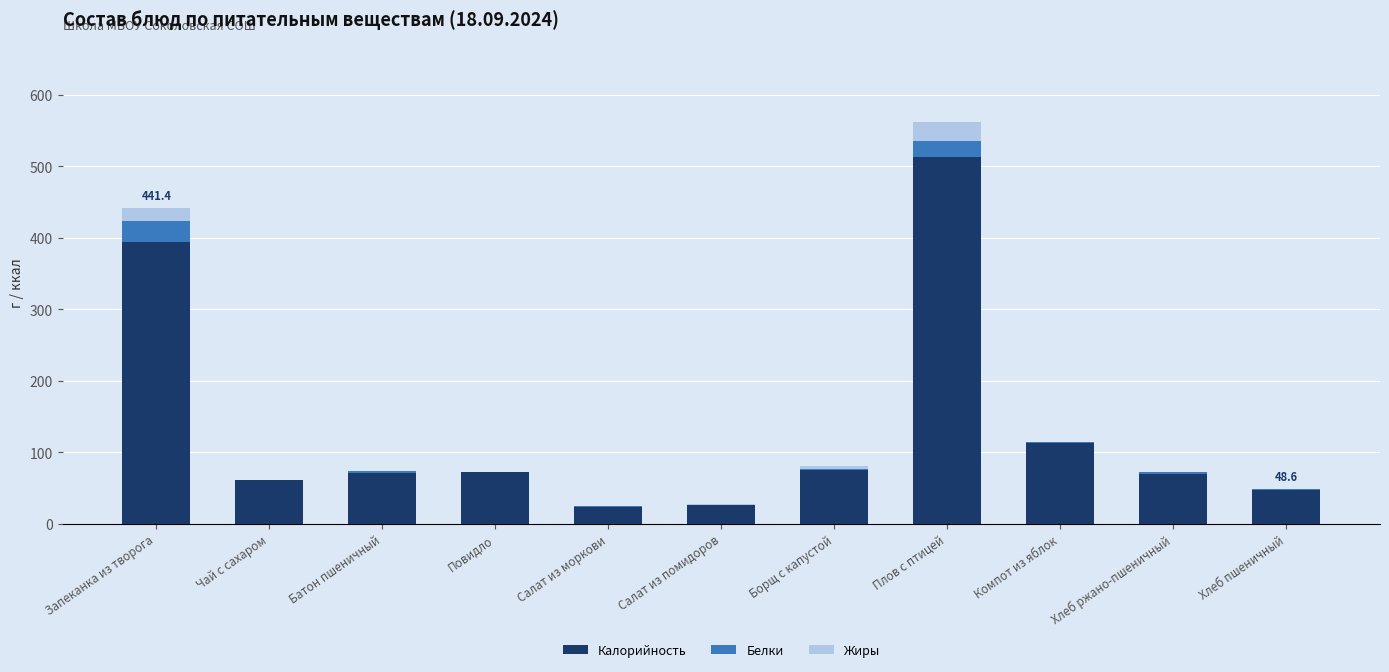

The value of Калорийность at Салат из помидоров is 25.6. True or false?

True